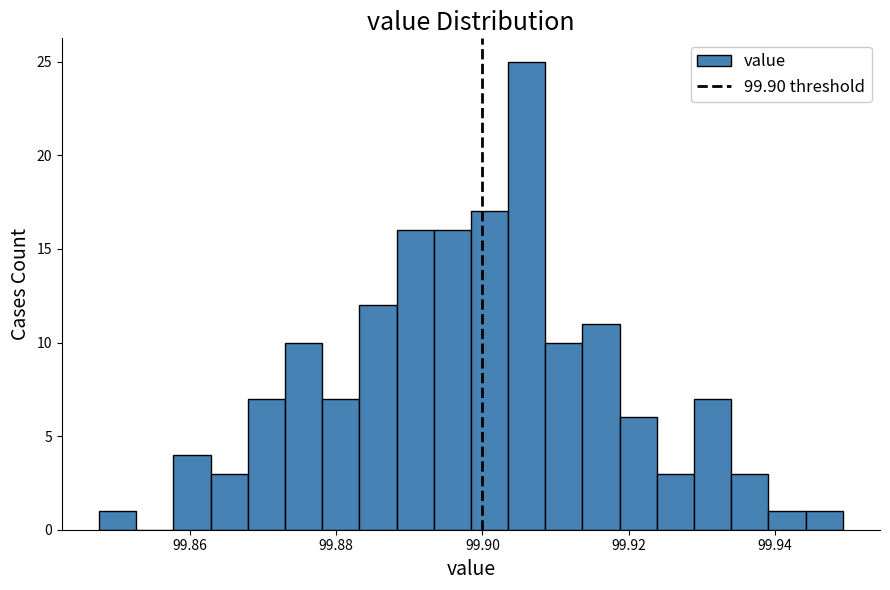

Read against the x-axis, roughly where is the centre of the tallest bar?

99.906